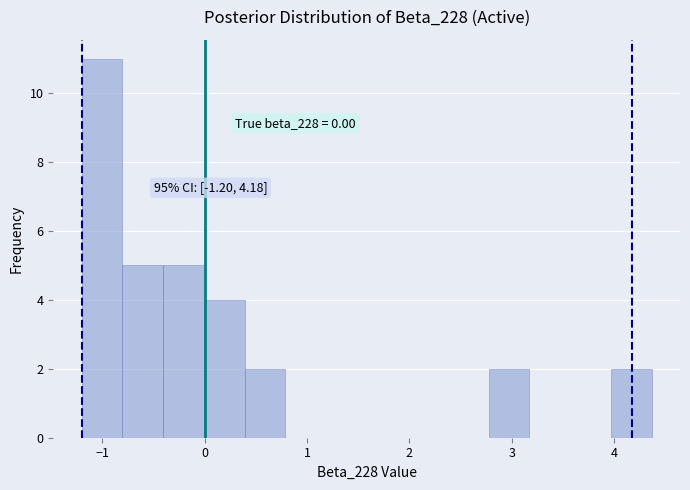

Around what value on the x-axis is the tallest bar? Give the approximate position of its centre, as read against the axis.

-1.0